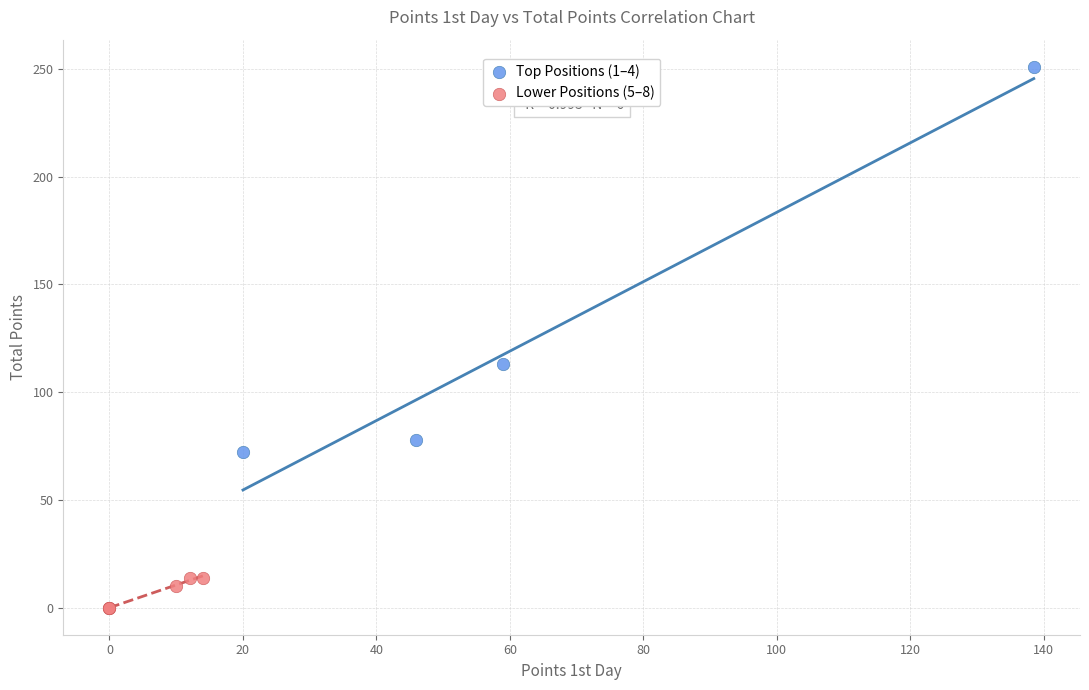

Which series contains the highest Y value?

Top Positions (1–4)